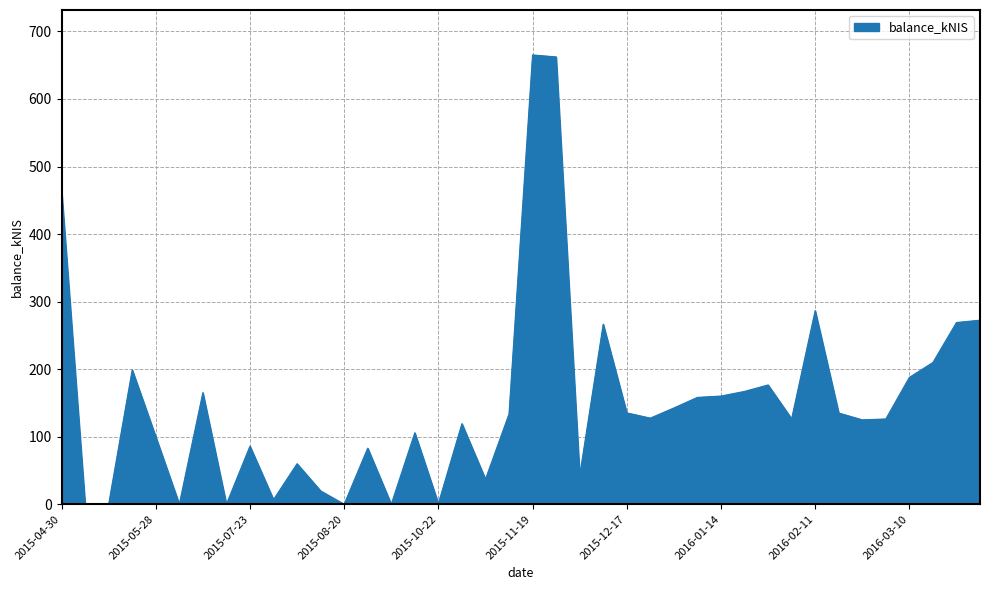

What is the sum of all values?

6023.8